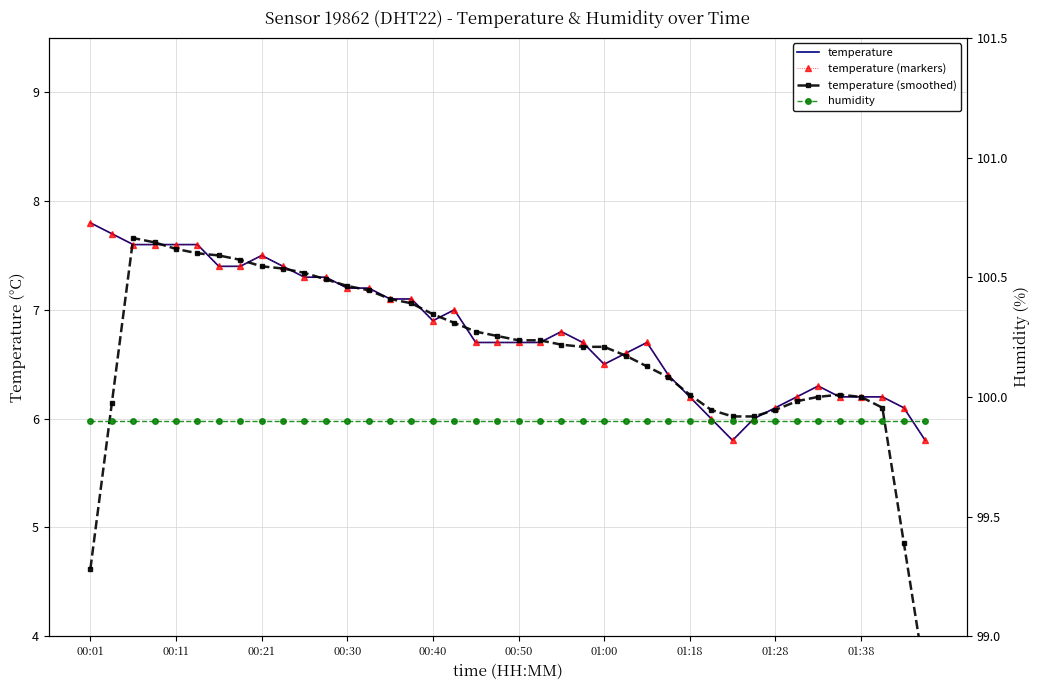

Which category has the highest value in the temperature series?

00:01